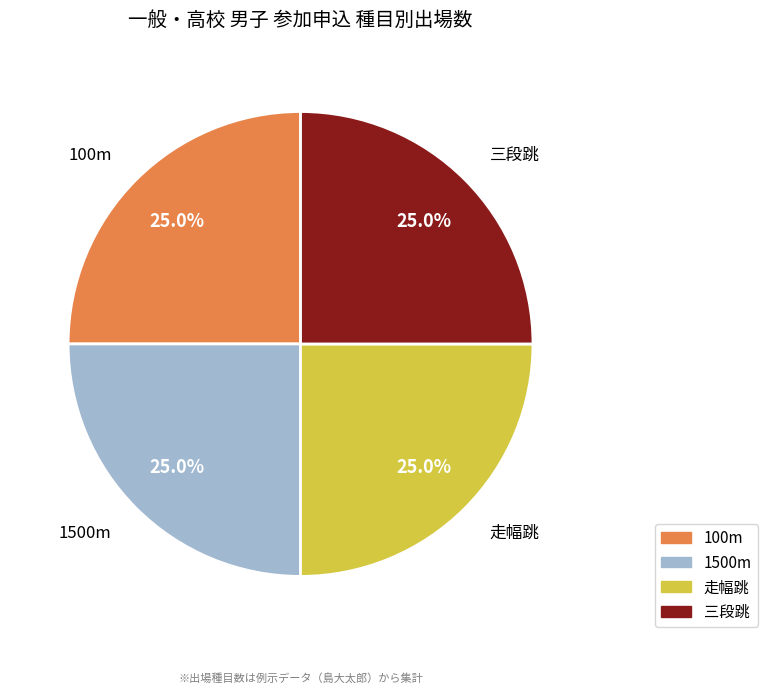

Approximately how many times larger is the value at 三段跳 compared to 走幅跳?

1.0